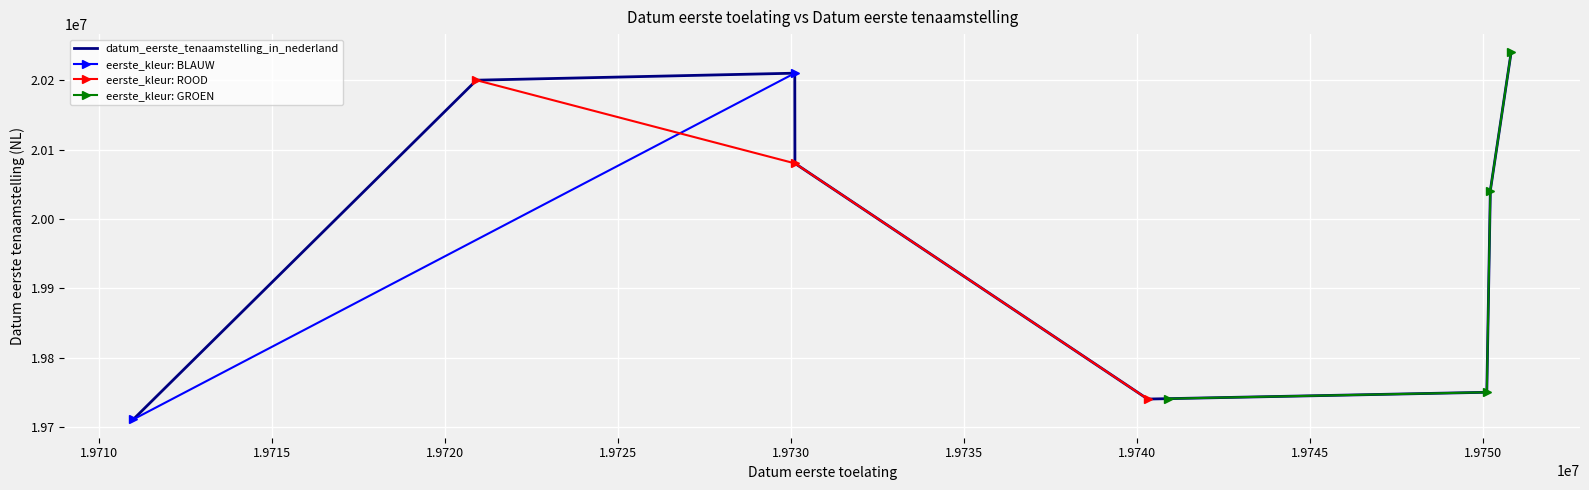

True or false: the data has more than 1 interior local peaks.

False